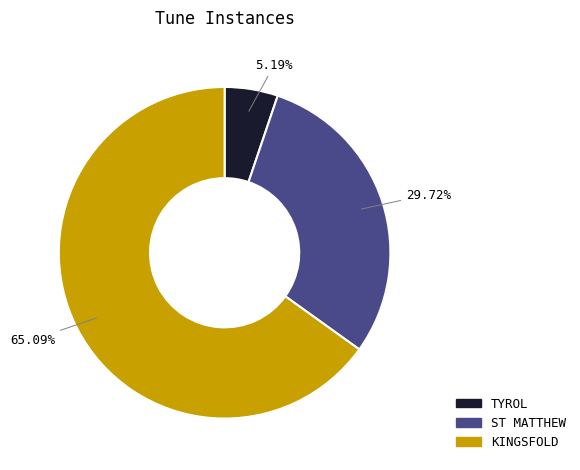

How much of the chart is everything except KINGSFOLD?

34.9%